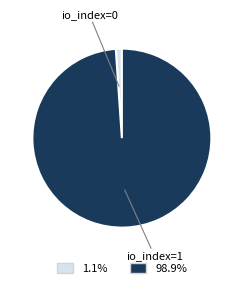

Approximately how many times larger is the value at io_index=1 compared to io_index=0?

90.8